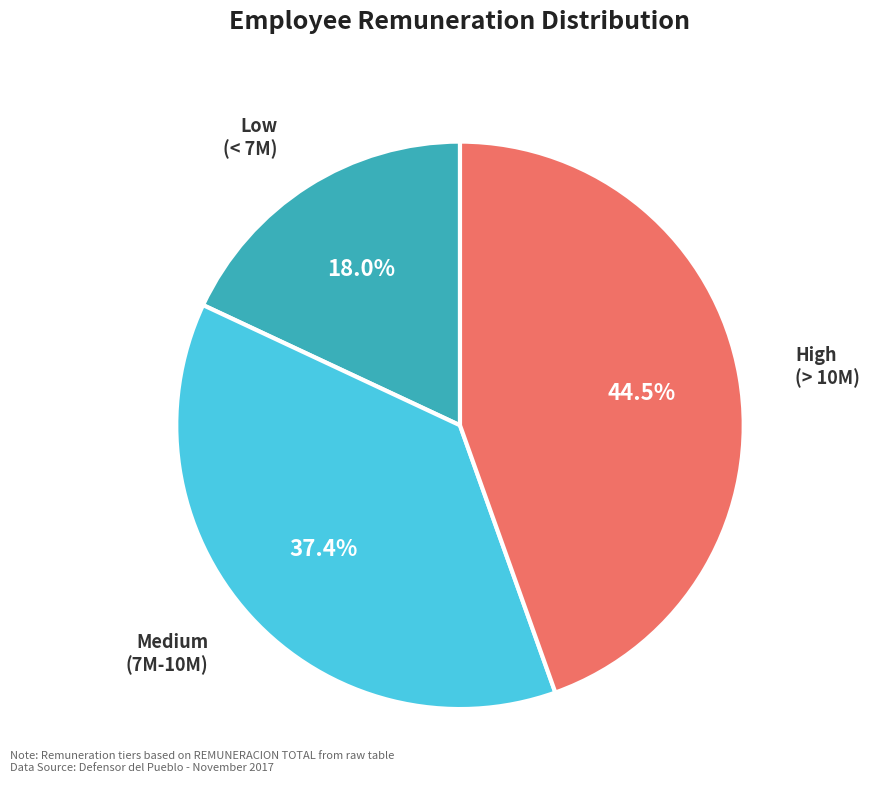

Does any single category account for the majority?

No